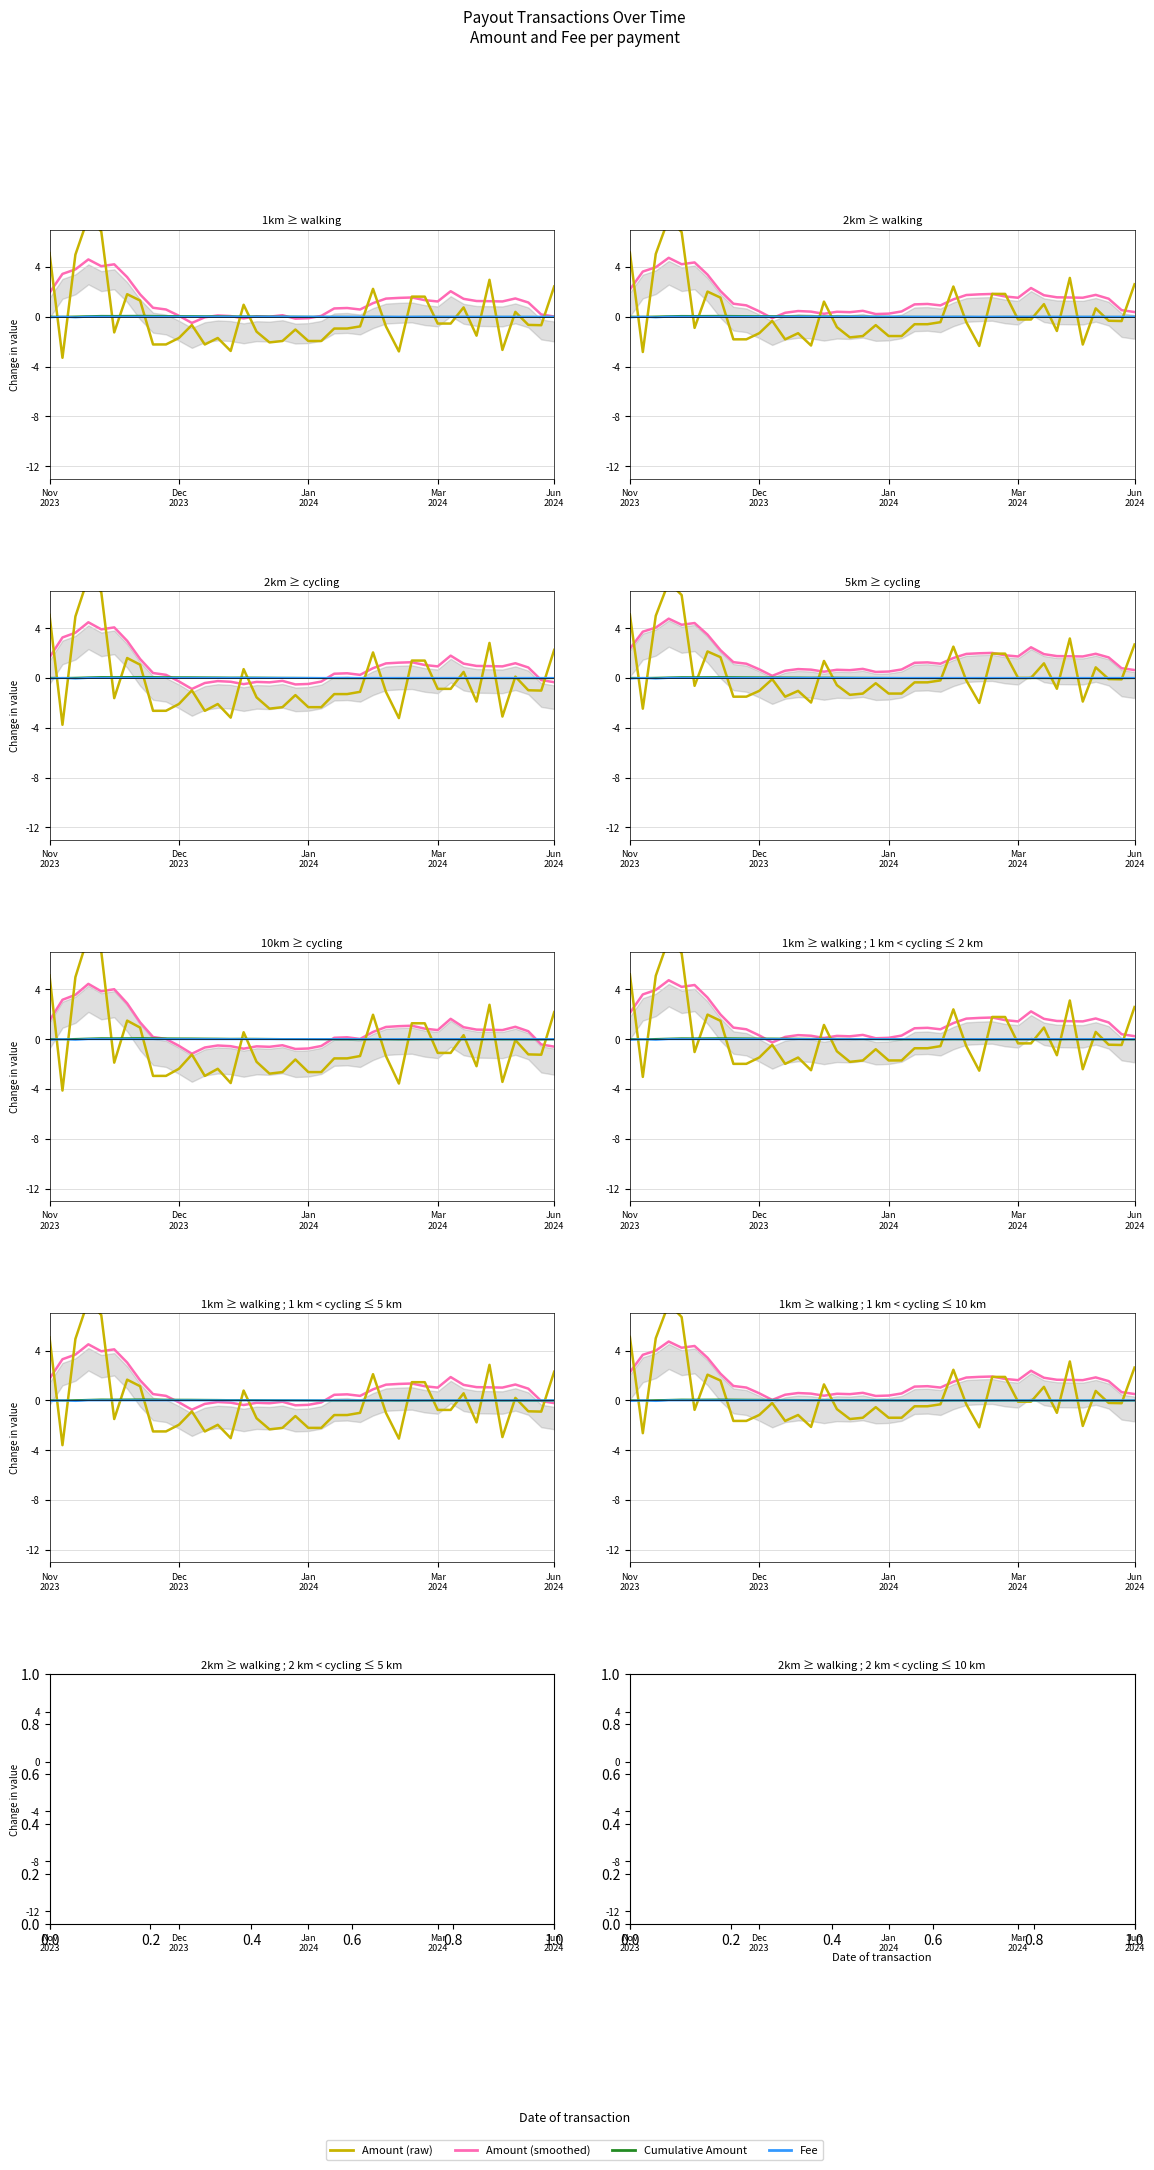

How many values in Cumulative are above zero?

19